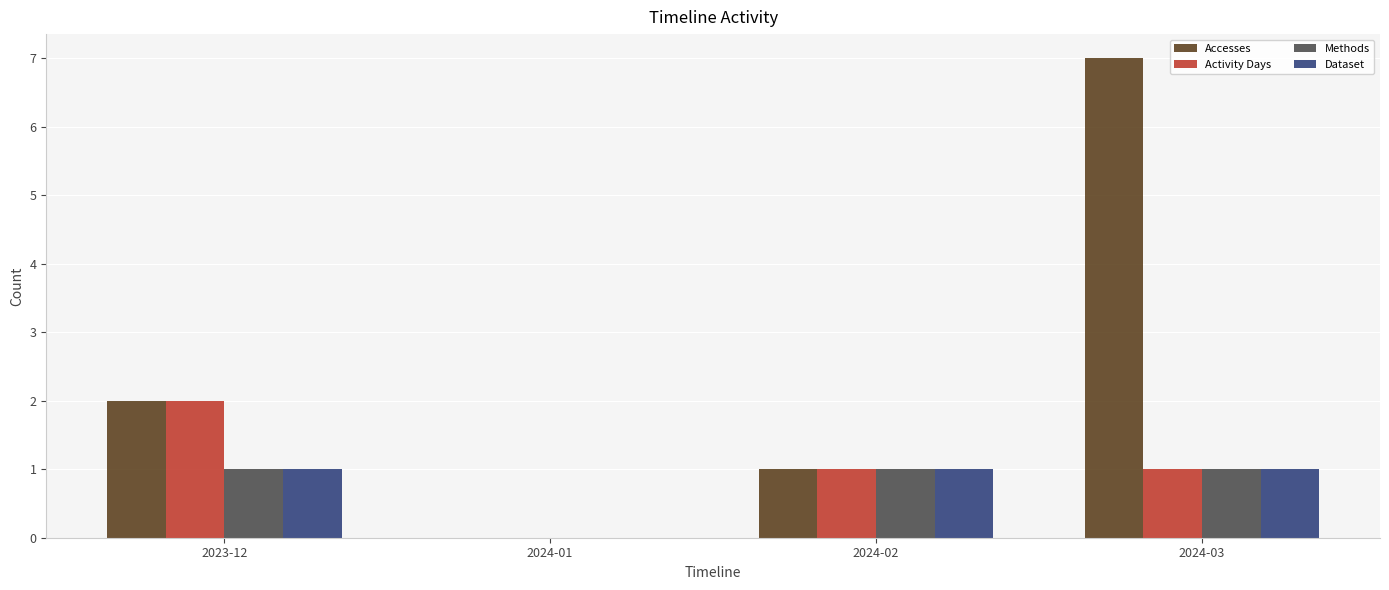

What is the total value across all series at 2024-02?

4